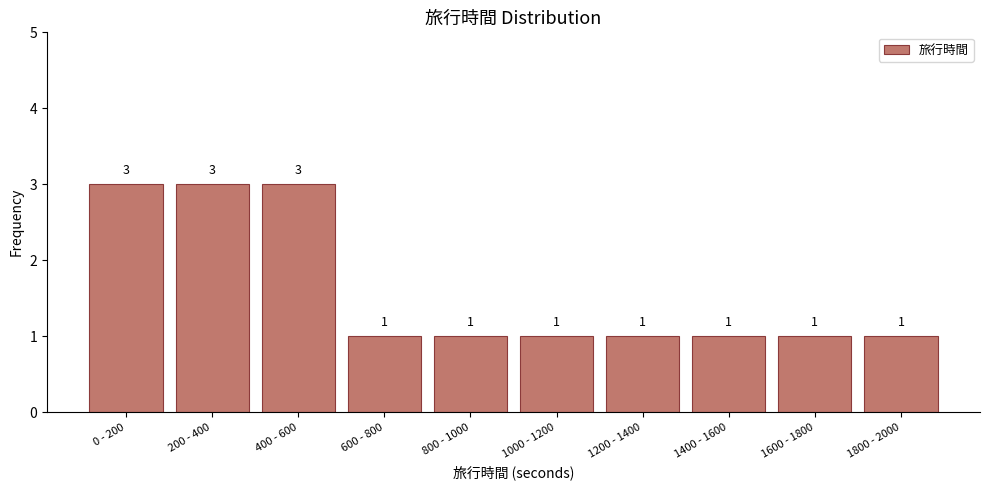

Reading right to left, extract all data points from this chart.

1800 - 2000=1	1600 - 1800=1	1400 - 1600=1	1200 - 1400=1	1000 - 1200=1	800 - 1000=1	600 - 800=1	400 - 600=3	200 - 400=3	0 - 200=3